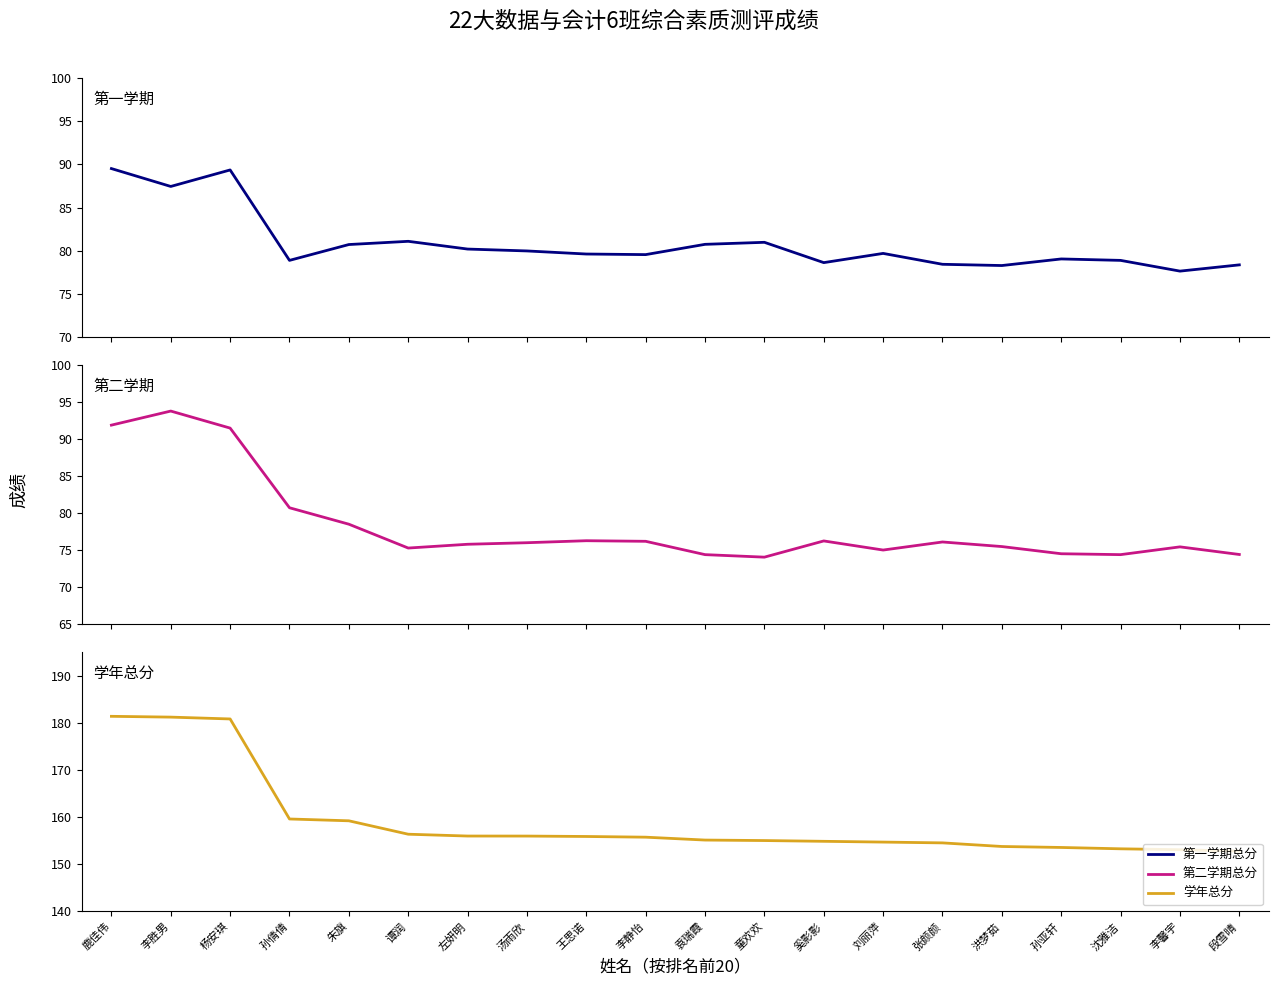

Is it true that 第一学期总分 equals 135.3 at 洪梦茹?

False